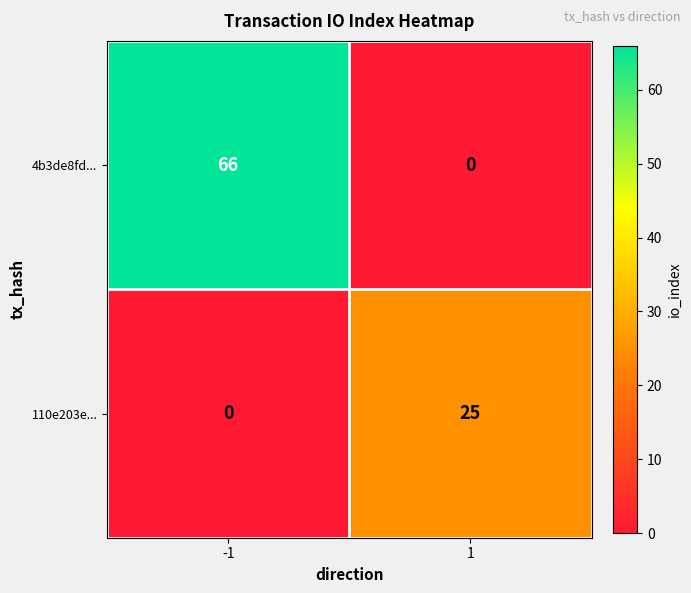

What is the total value across all series at 1?

25